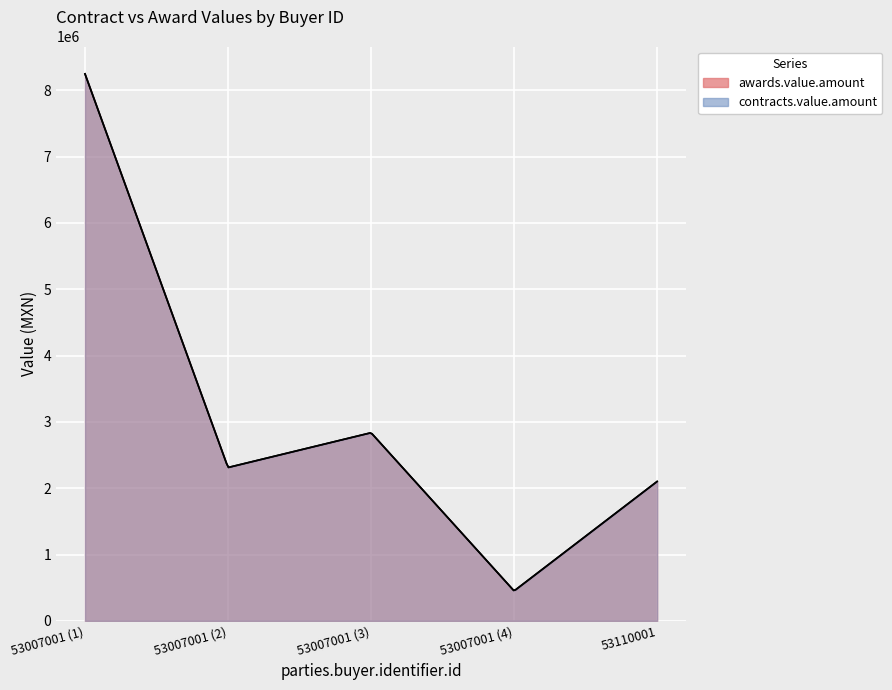

True or false: awards.value.amount and contracts.value.amount intersect in this chart.

False